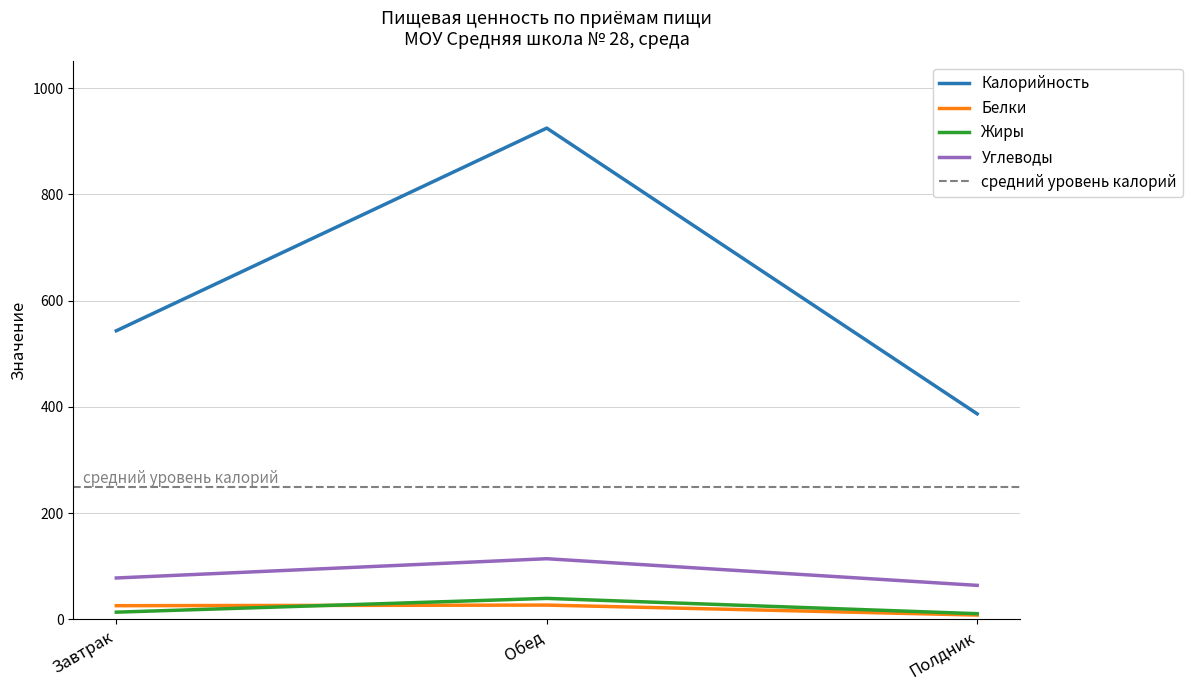

Reading right to left, transcribe all the data shown in this chart.

Калорийность: Полдник=386.9	Обед=924.6	Завтрак=543.2
Белки: Полдник=8.2	Обед=27.0	Завтрак=25.9
Жиры: Полдник=10.8	Обед=39.6	Завтрак=13.7
Углеводы: Полдник=64.1	Обед=114.2	Завтрак=78.0